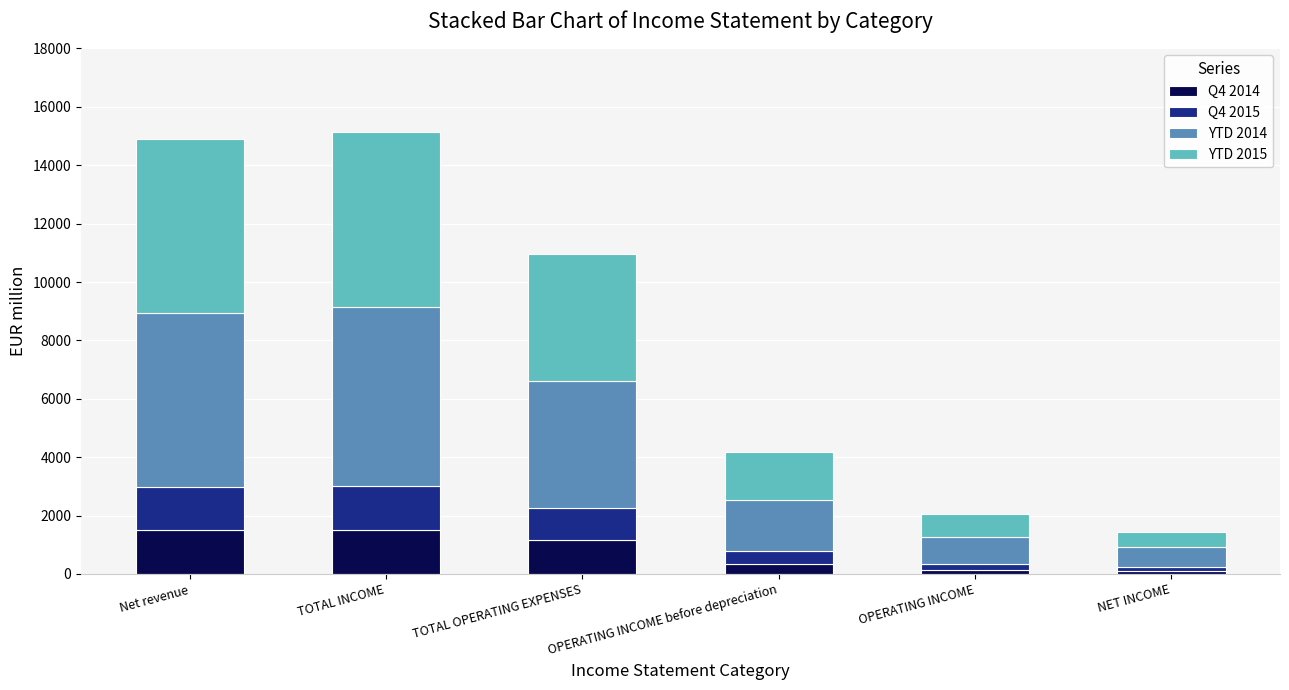

What is the total value across all series at TOTAL OPERATING EXPENSES?

10971